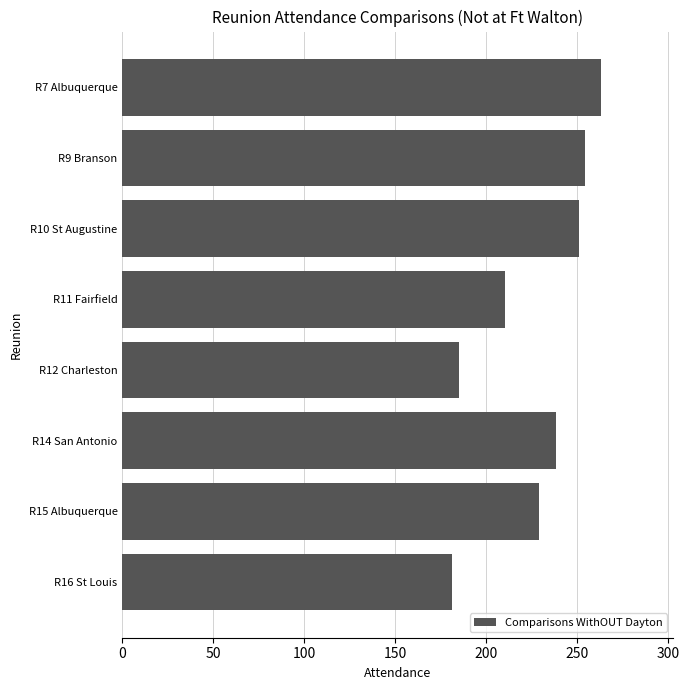

Reading top to bottom, extract all data points from this chart.

R7 Albuquerque=263	R9 Branson=254	R10 St Augustine=251	R11 Fairfield=210	R12 Charleston=185	R14 San Antonio=238	R15 Albuquerque=229	R16 St Louis=181